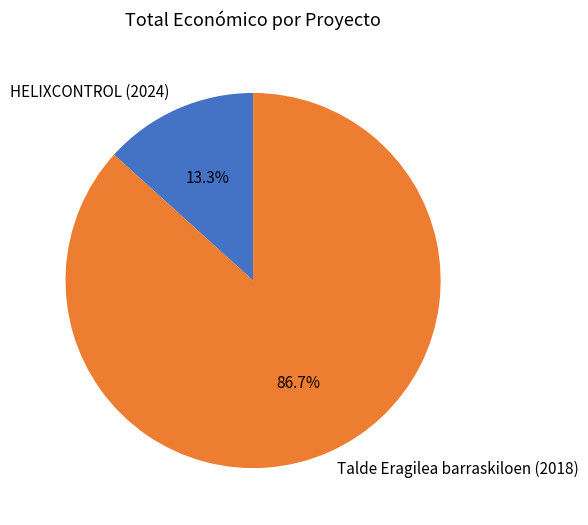

Between Talde Eragilea barraskiloen (2018) and HELIXCONTROL (2024), which is larger?

Talde Eragilea barraskiloen (2018)